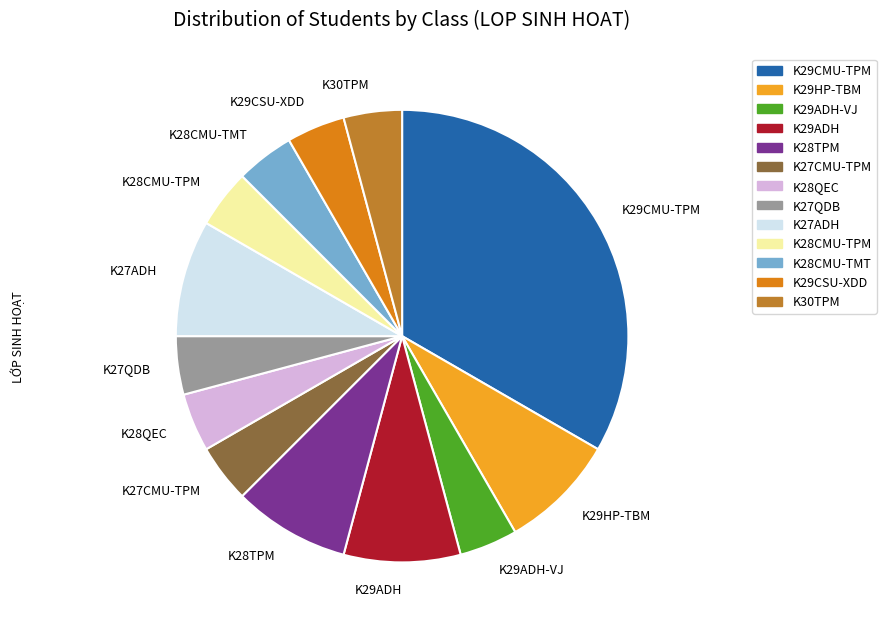

Is the sum of K29HP-TBM and K27QDB greater than half?

No